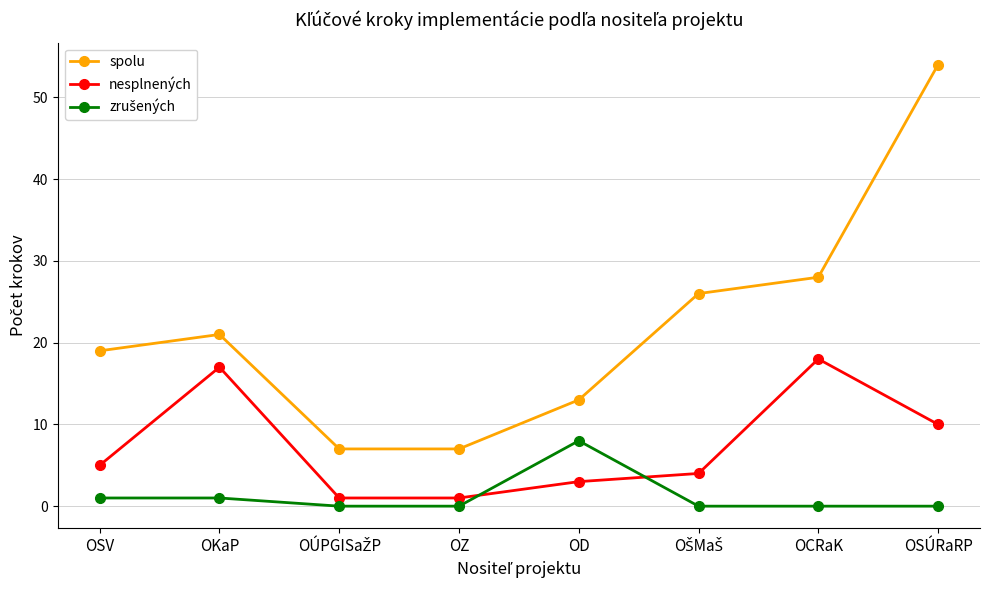

Which series has the largest total across all categories?

spolu